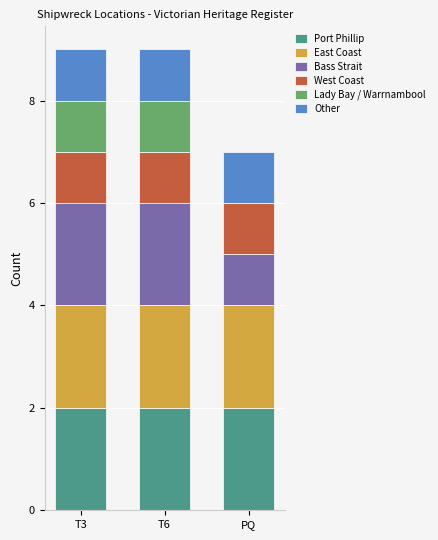

Does the chart contain stacked bars?

Yes